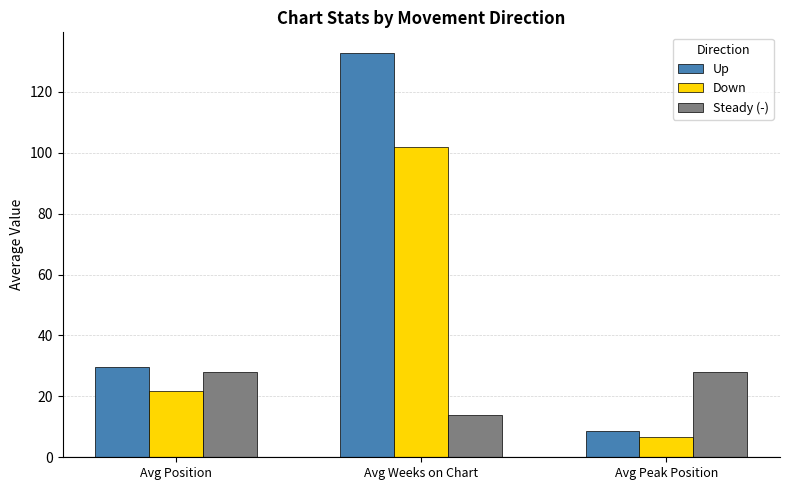

How many series are shown in this chart?

3